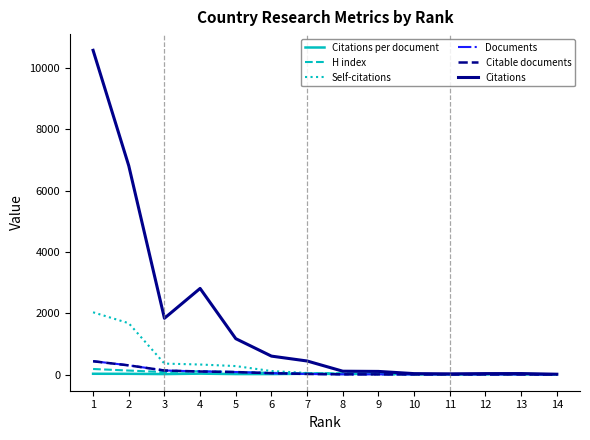

How many times do H index and Citable documents cross each other?

1